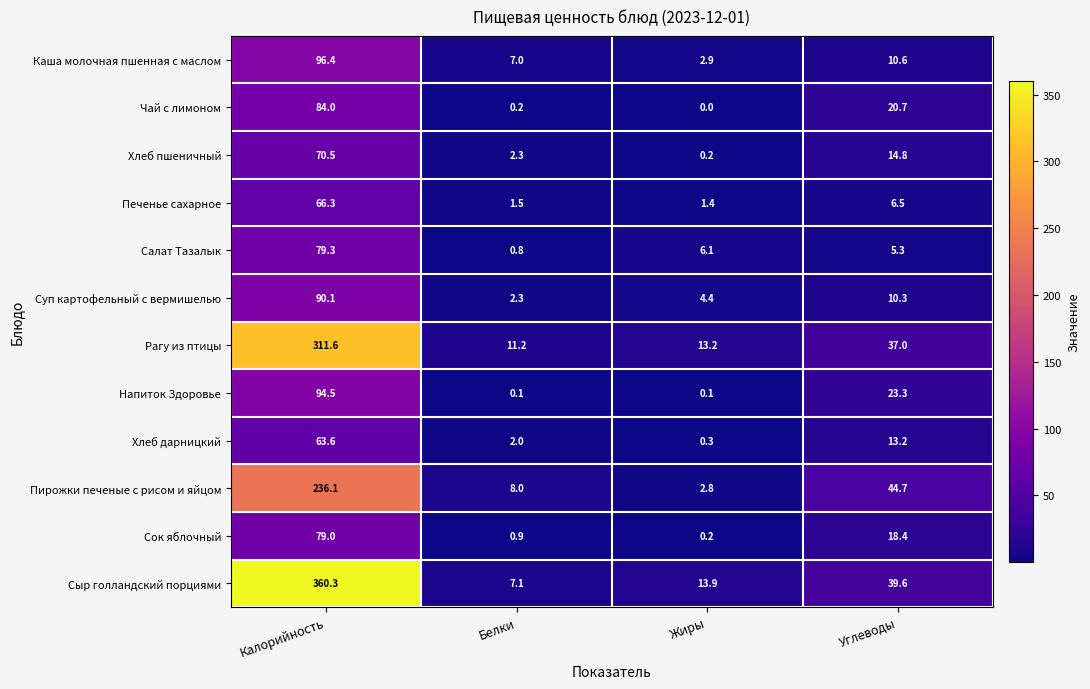

Which series has the largest range (max minus min)?

Сыр голландский порциями